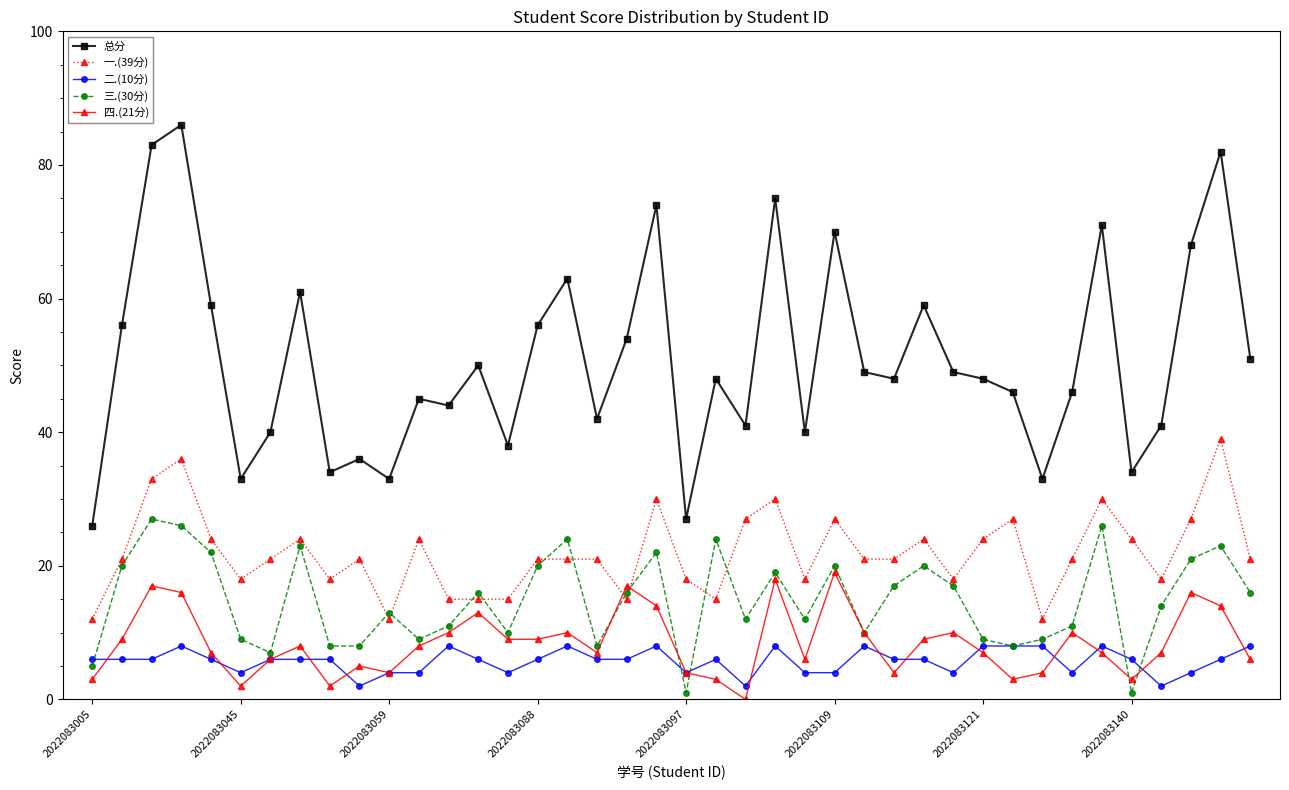

What is the lowest value of the 总分 series?

26